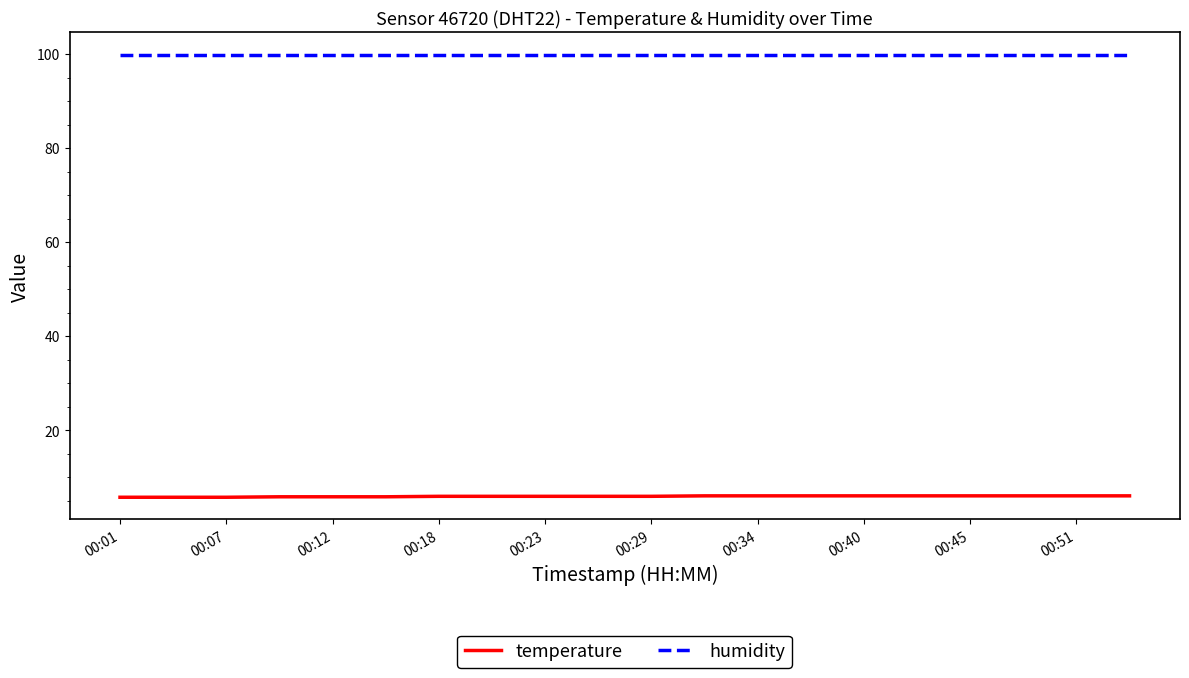

Which series has the widest spread of values?

temperature